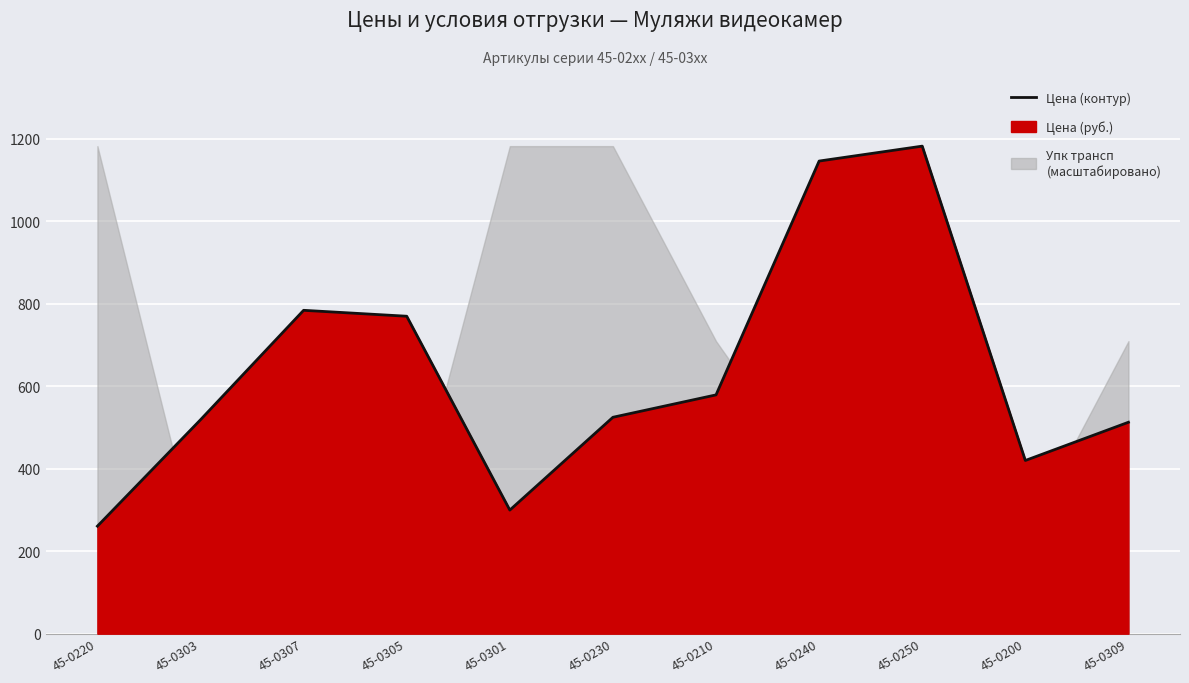

Is it true that the value at 45-0303 is 675.4?

False